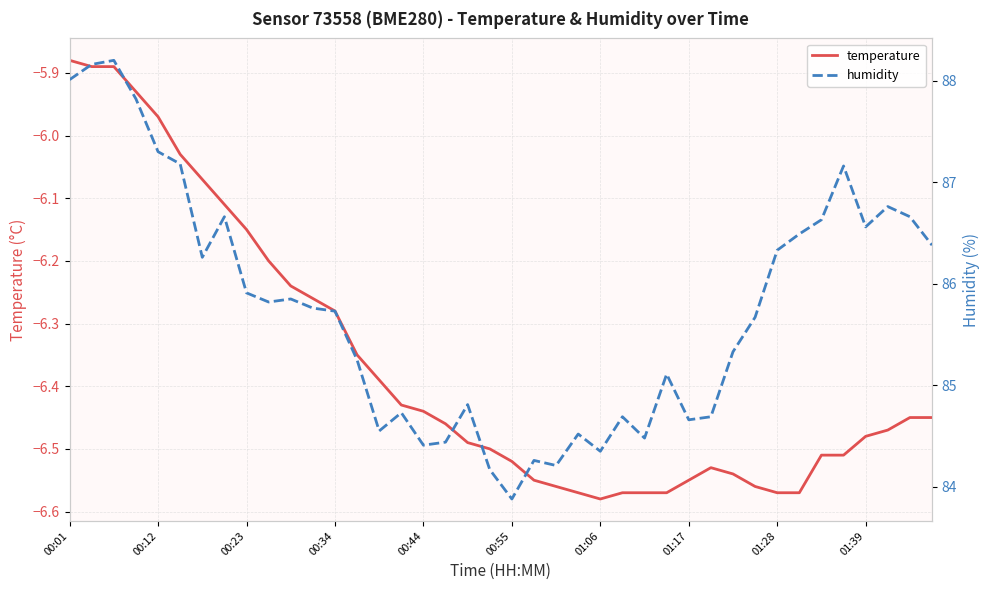

At which label does temperature first exceed -6?

00:01